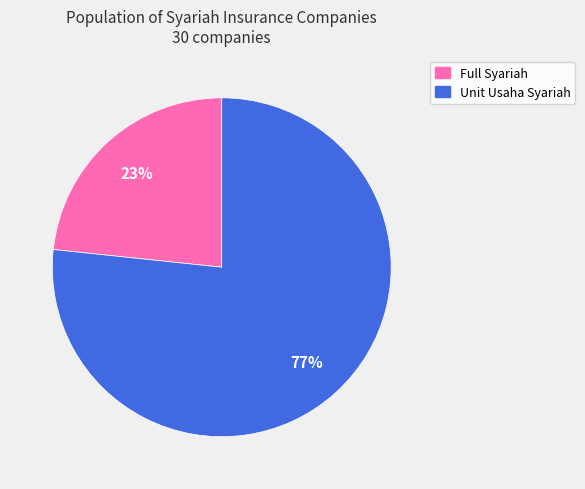

Between Unit Usaha Syariah and Full Syariah, which is larger?

Unit Usaha Syariah